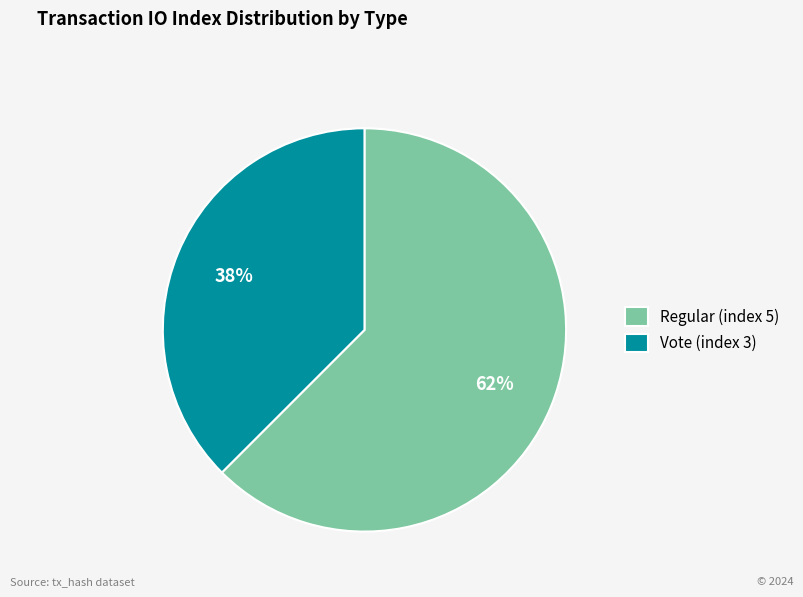

What is the ratio of the value at Vote (index 3) to the value at Regular (index 5)?

0.6